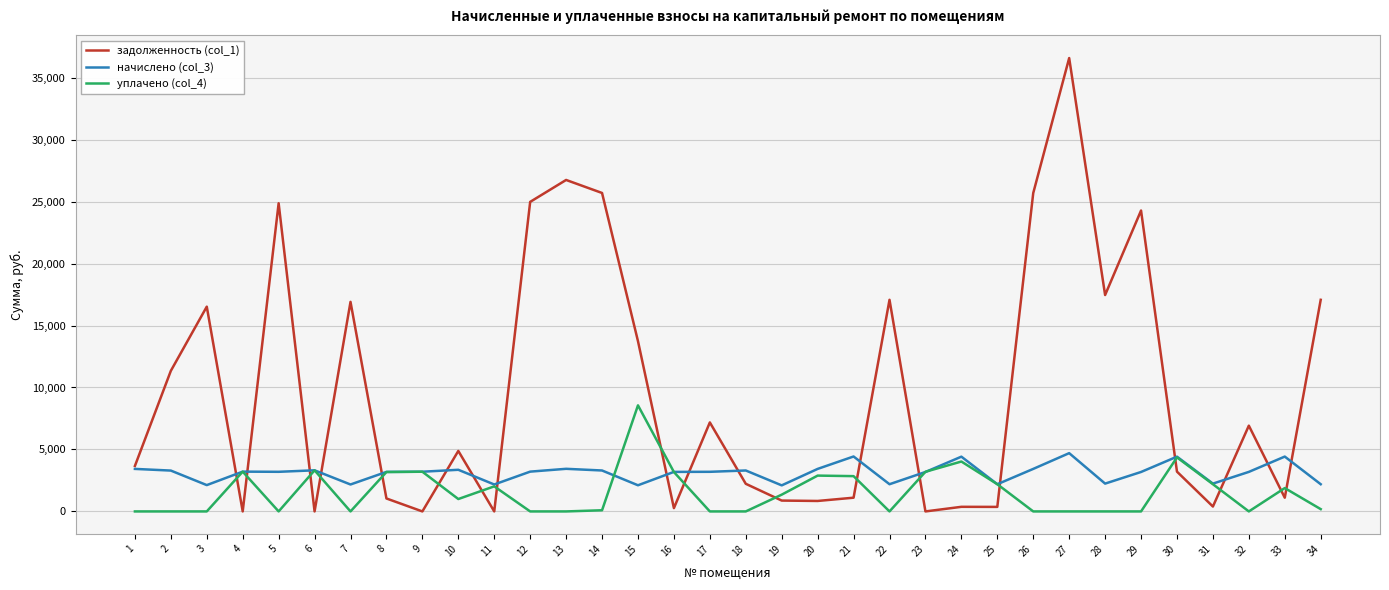

What is the maximum value shown in the chart?

36582.2